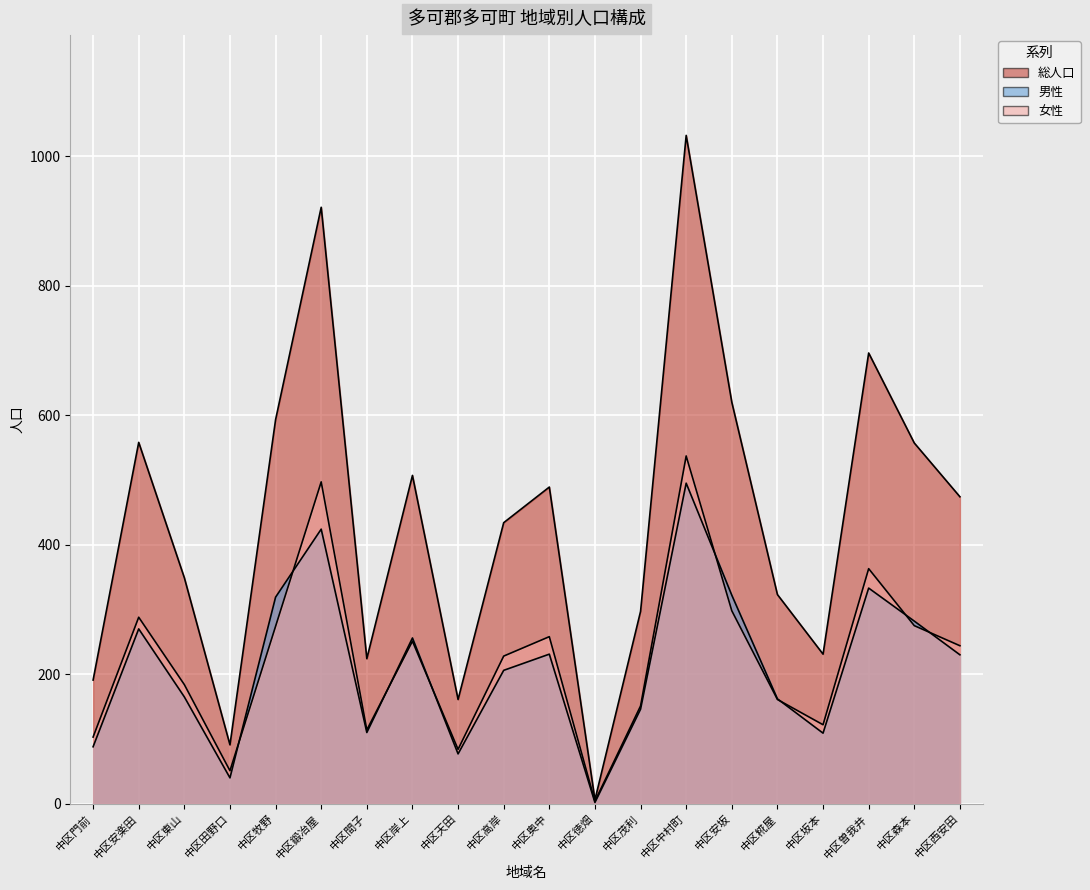

What is the total value across all series at 中区坂本?

462